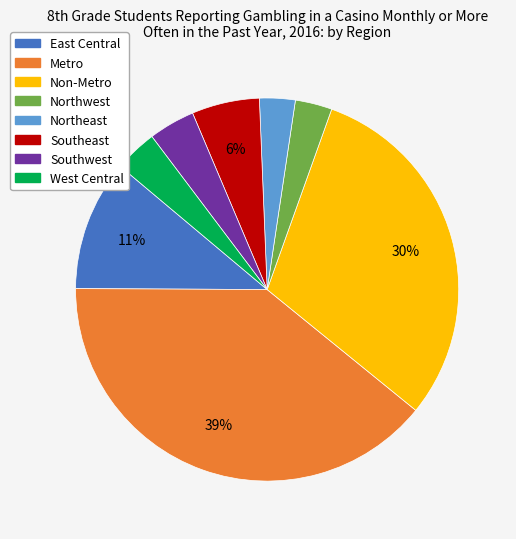

Is the sum of Metro and Southeast greater than half?

No